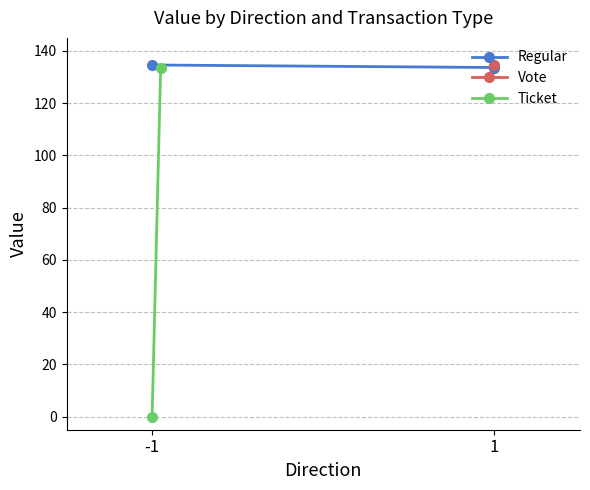

Which label corresponds to the smallest value in the chart?

-1